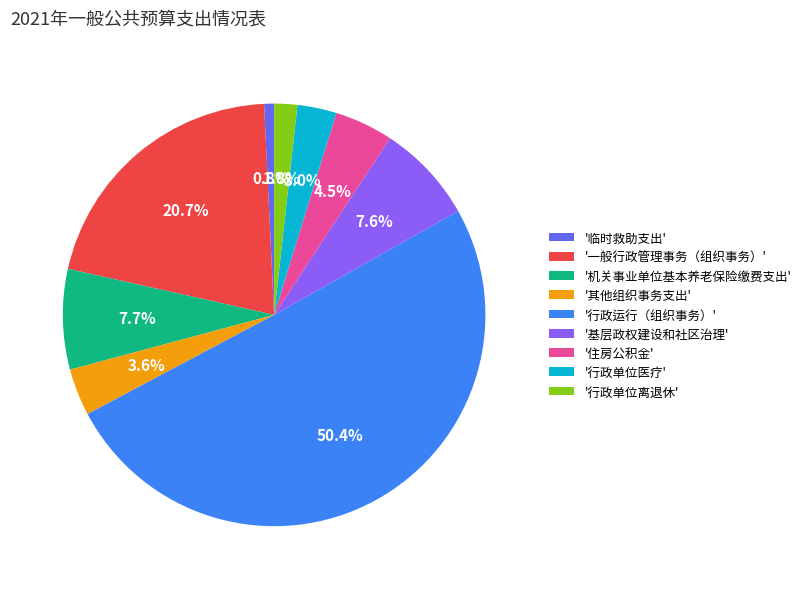

Which category has the smallest portion of the pie?

'临时救助支出'